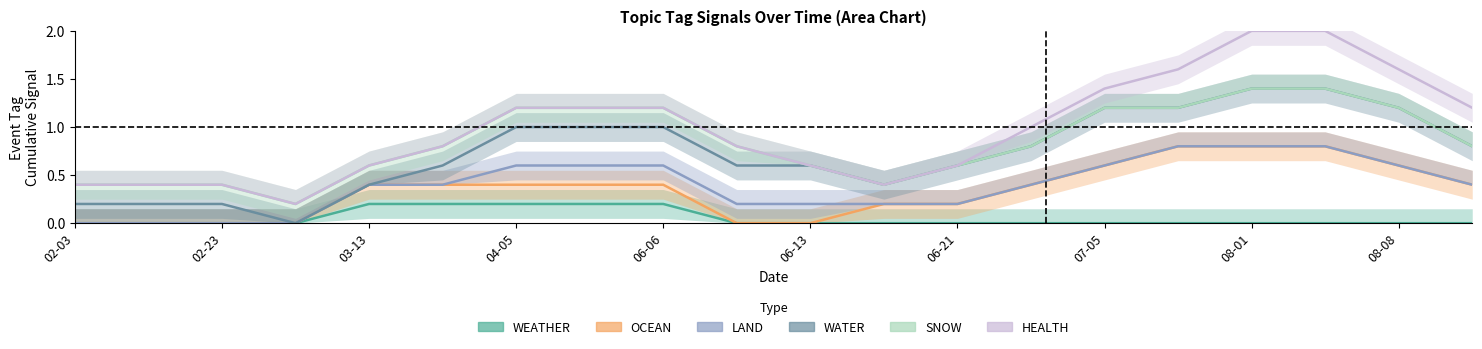

At which category does the chart reach its peak across all series?

08-01